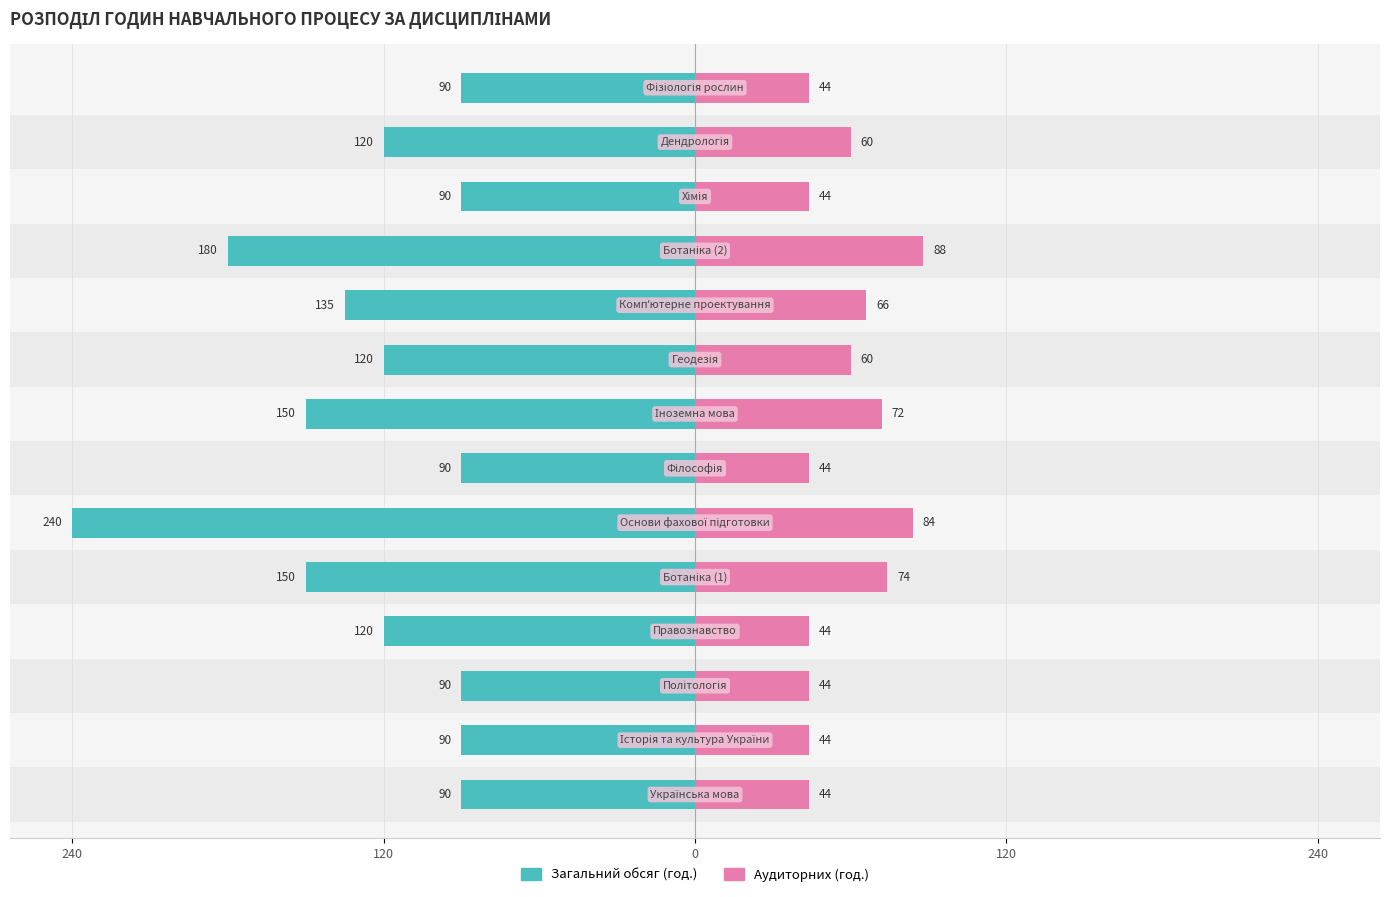

At how many categories does at least one series exceed -4?

14